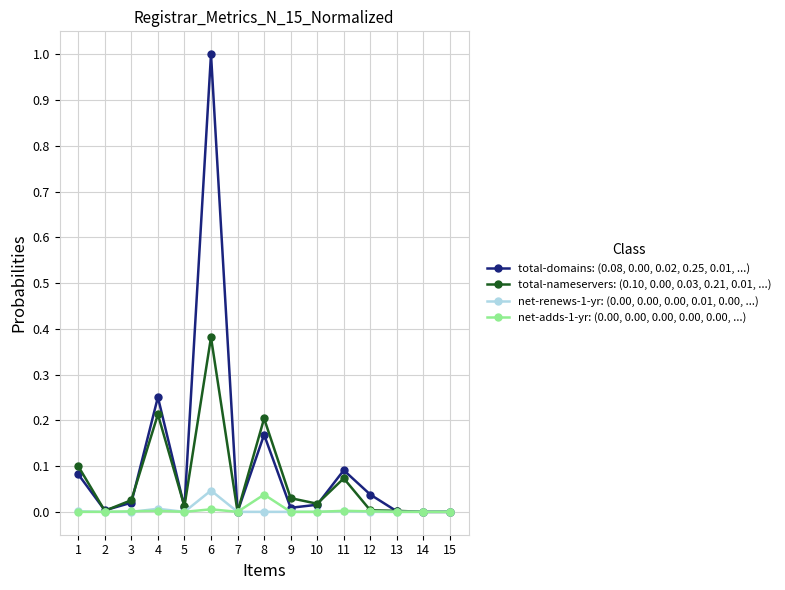

At which category does the chart reach its peak across all series?

6